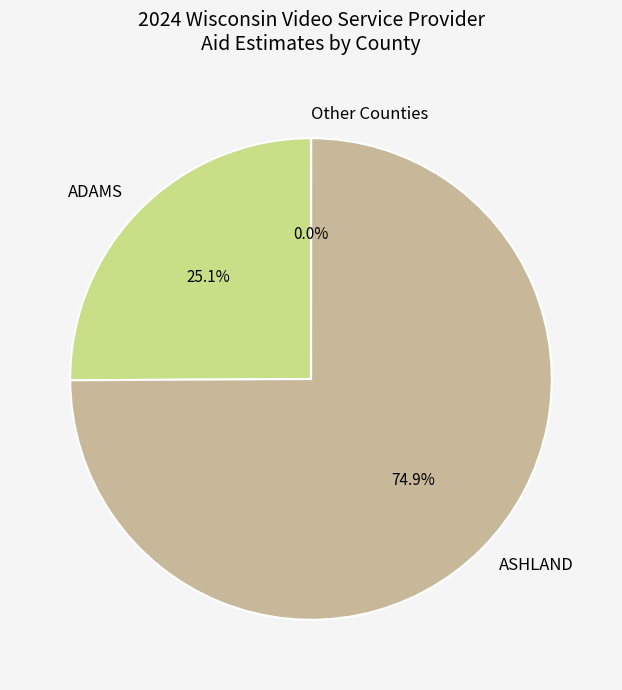

What is the largest slice in the pie chart?

ASHLAND